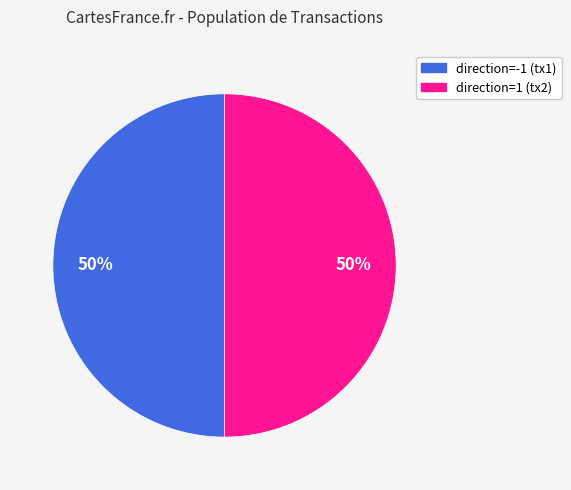

To the nearest percent, what is the average slice percentage?

50%